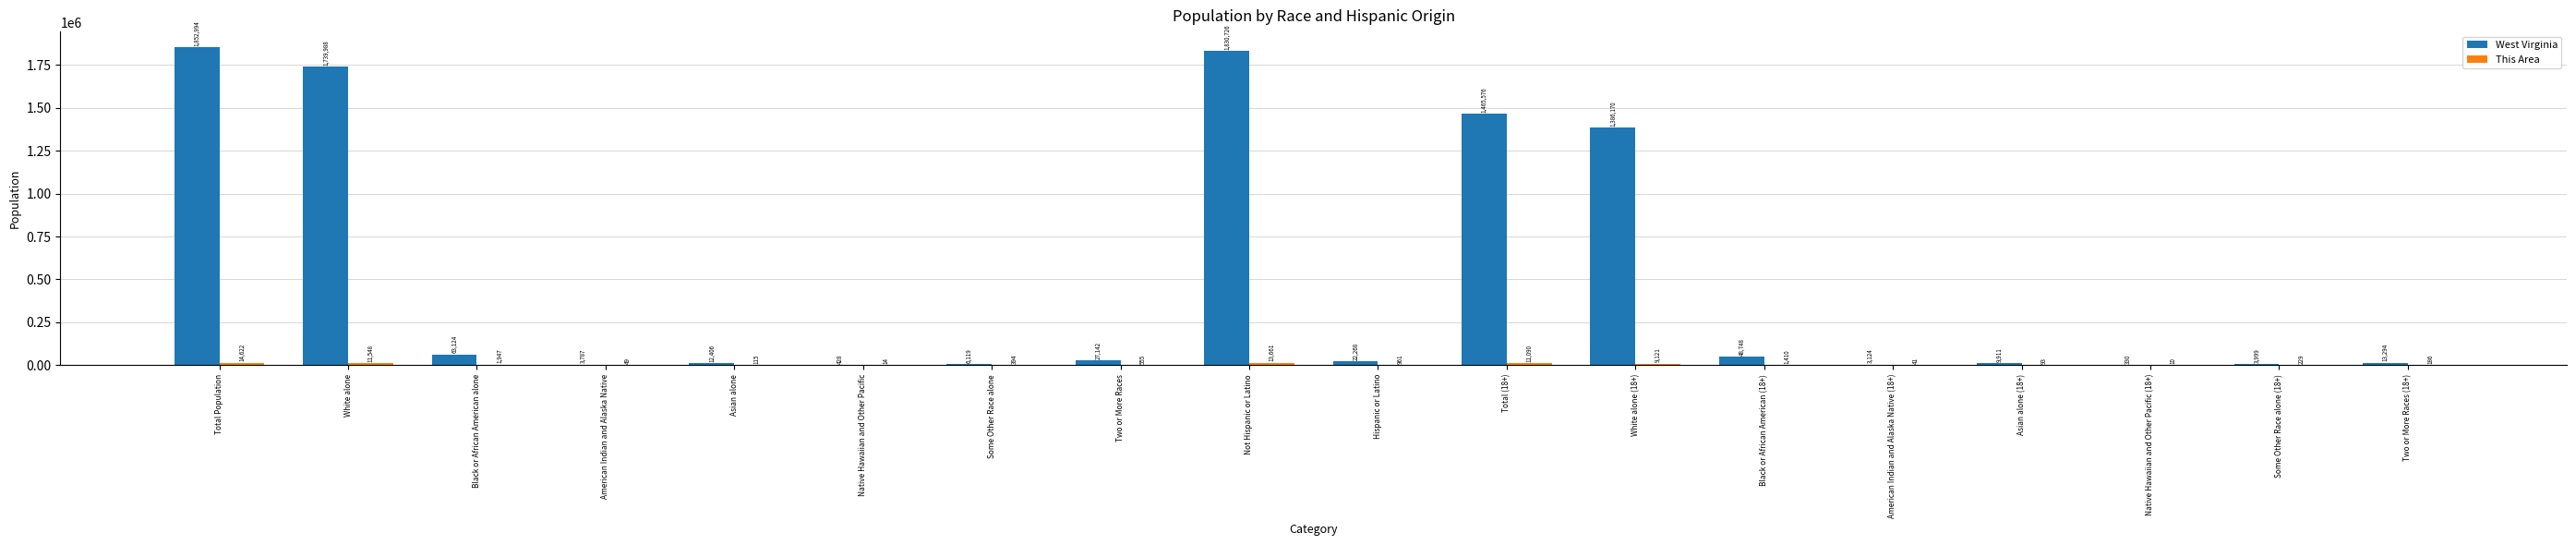

Where does the West Virginia series first go above 22268?

Total Population